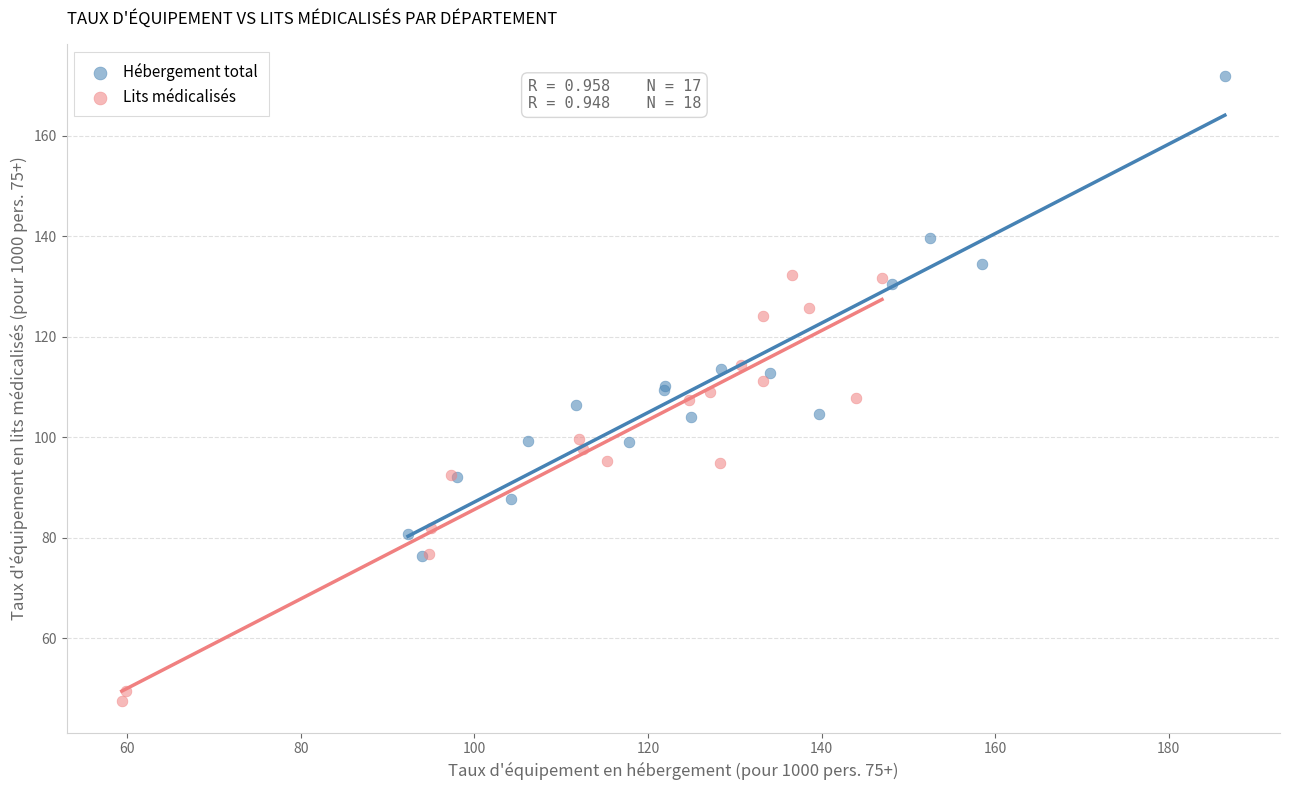

Which series reaches the maximum Y coordinate?

Hébergement total